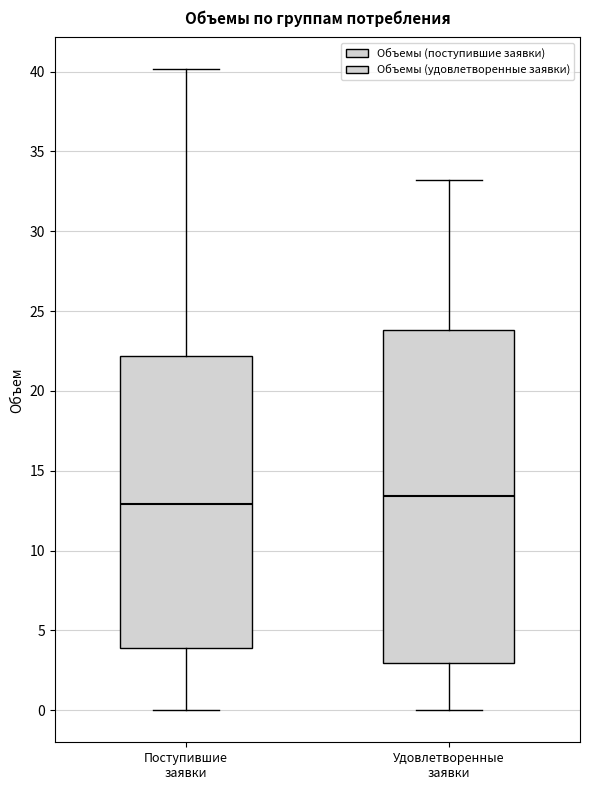

Where is the upper edge of the box for Удовлетворенные заявки on the y-axis? The values are not printed on the chart, so give them approximately, as read against the axis.

24.0